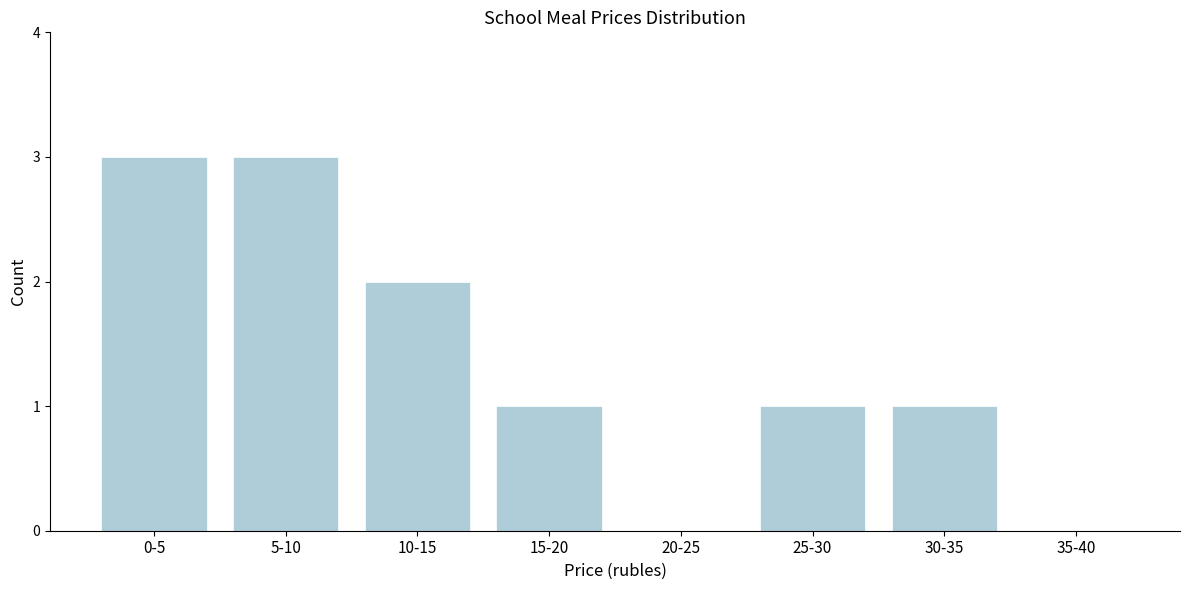

Reading left to right, what are all the values shown in this chart?

0-5=3	5-10=3	10-15=2	15-20=1	20-25=0	25-30=1	30-35=1	35-40=0